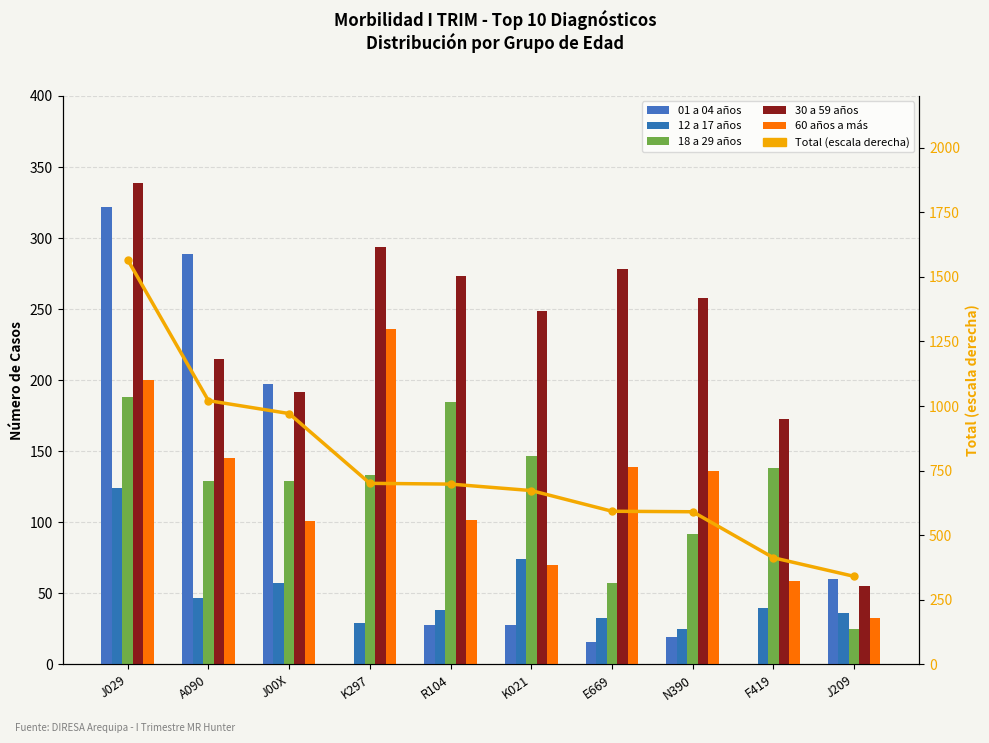

What are all the series names shown in the legend?

01 a 04 años, 12 a 17 años, 18 a 29 años, 30 a 59 años, 60 años a más, Total (escala derecha)